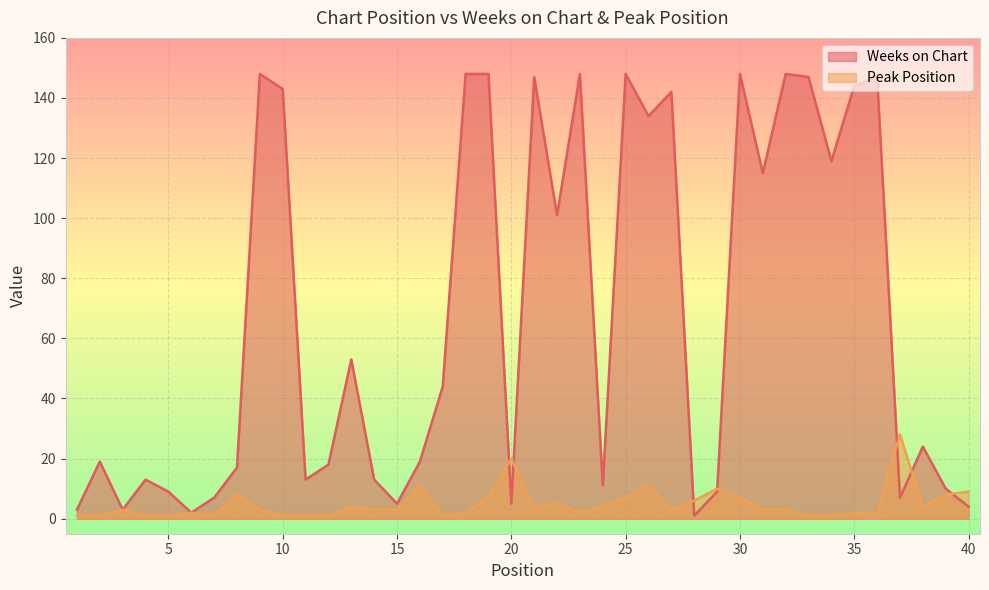

Rank the series by their maximum value, from lowest to highest.

Peak Position, Weeks on Chart